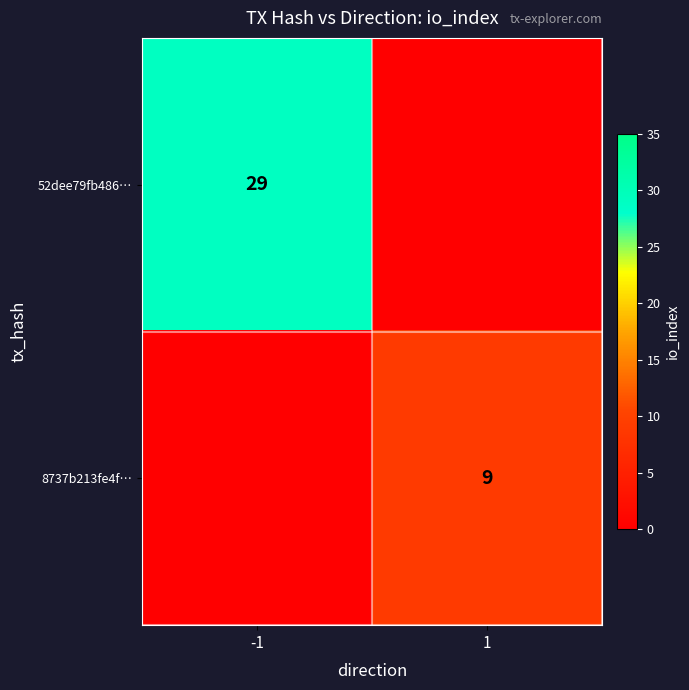

Is it true that 52dee79fb486… equals 29 at -1?

True